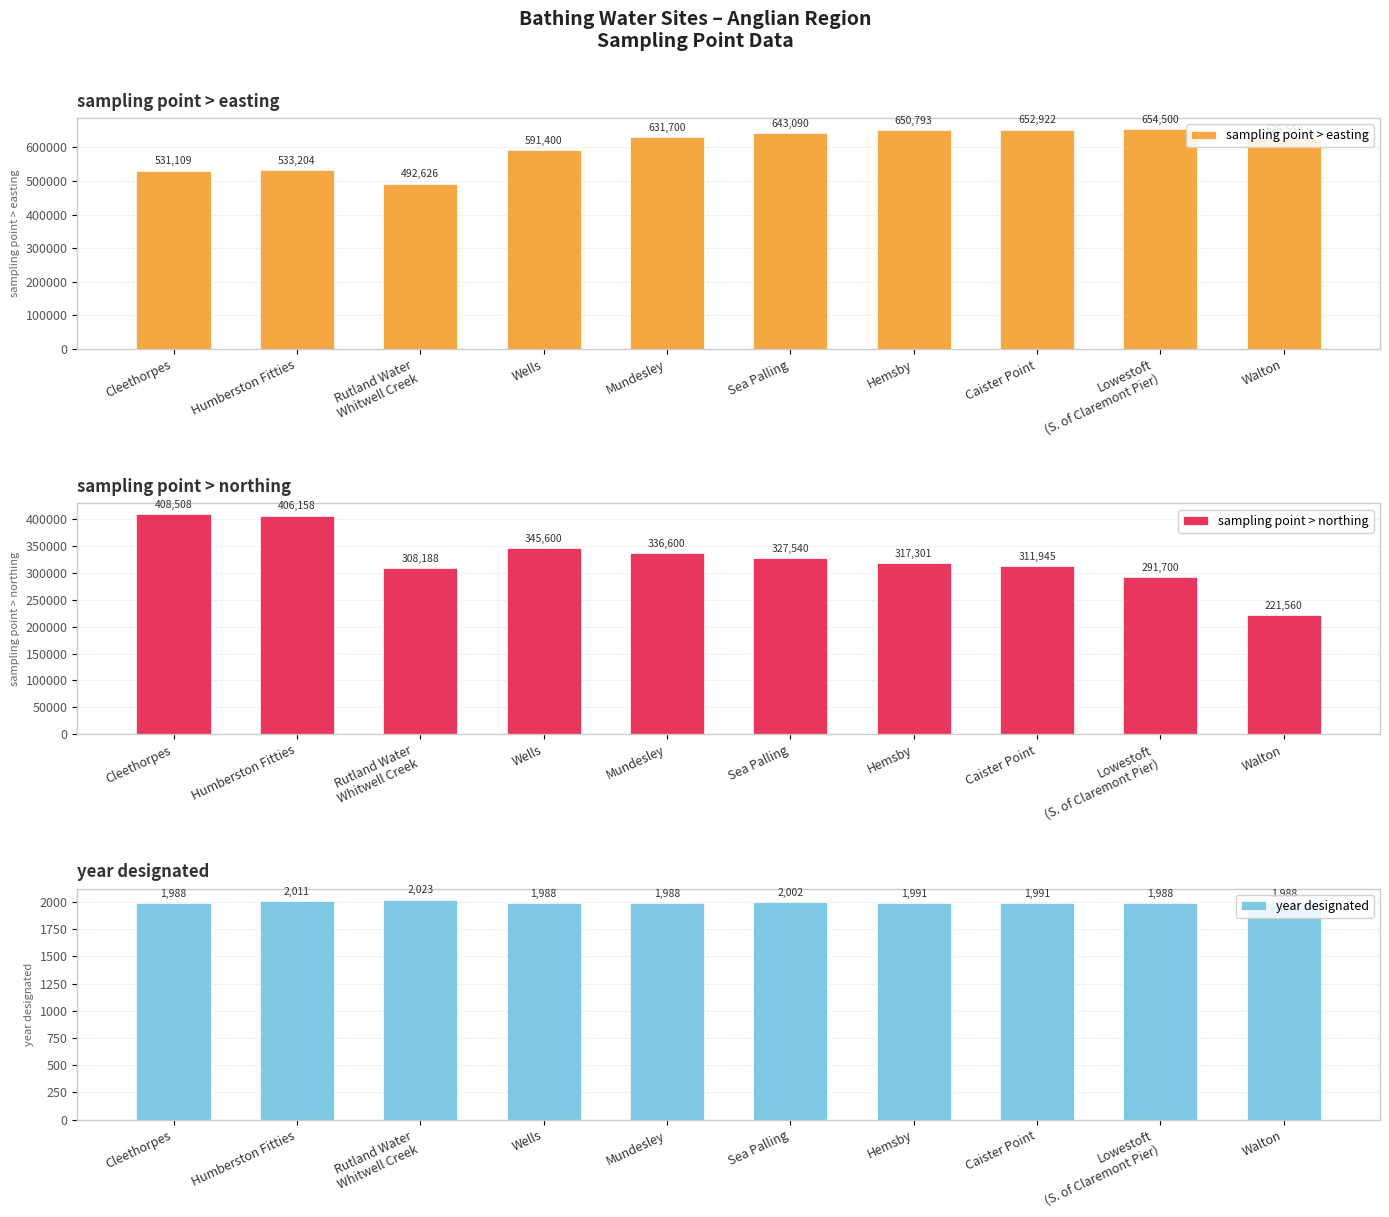

Rank the series at Cleethorpes from lowest to highest value.

year designated, sampling point > northing, sampling point > easting